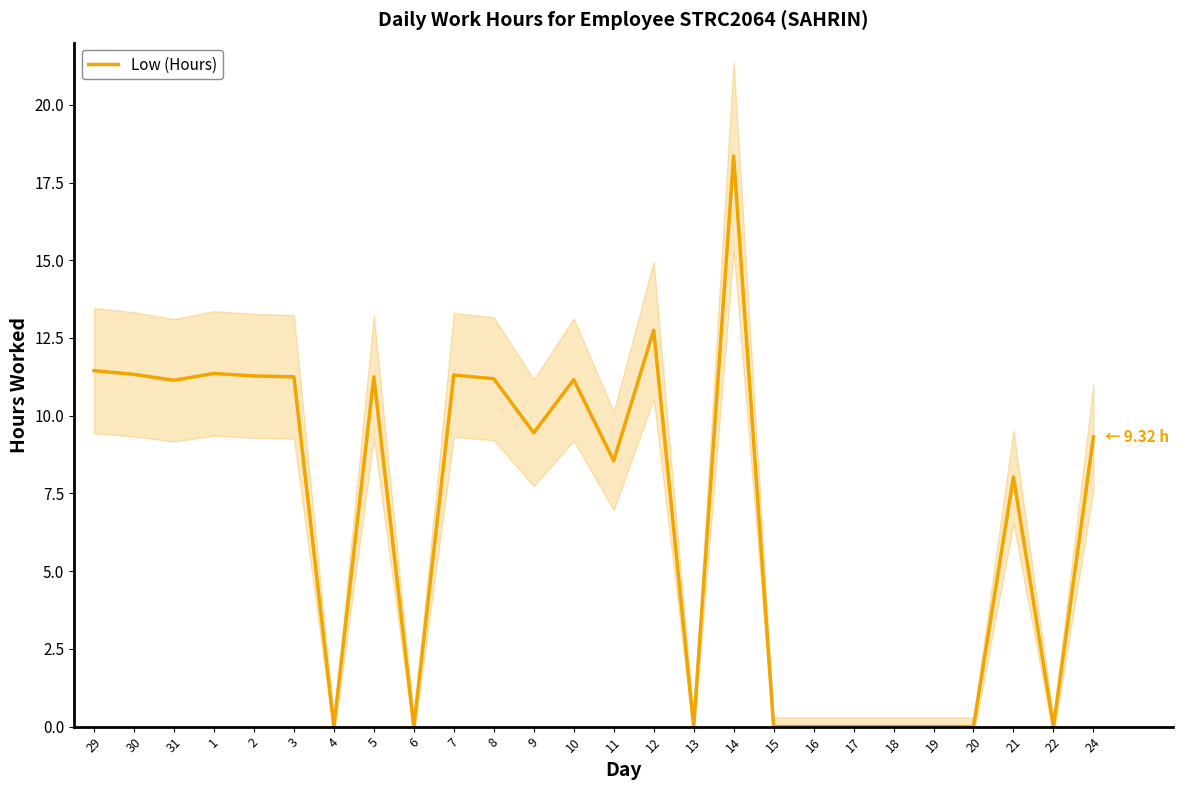

At which label is the value closest to 9?

24